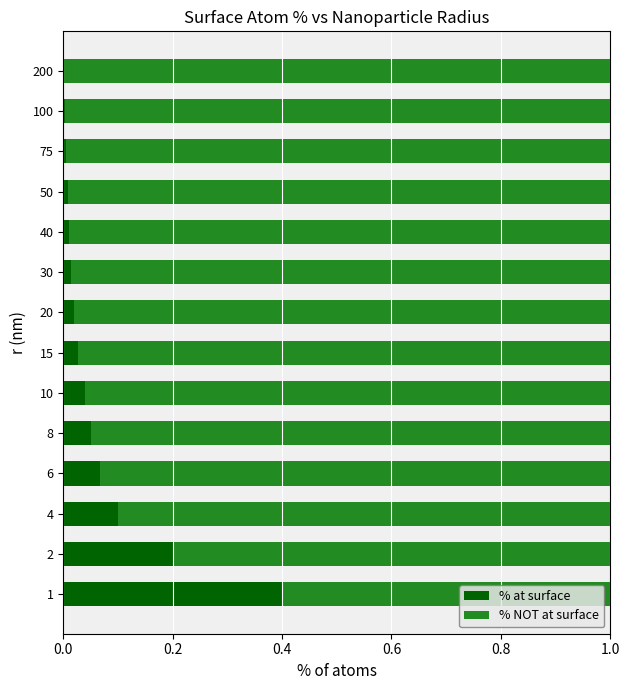

What is the maximum value for % at surface?

0.4